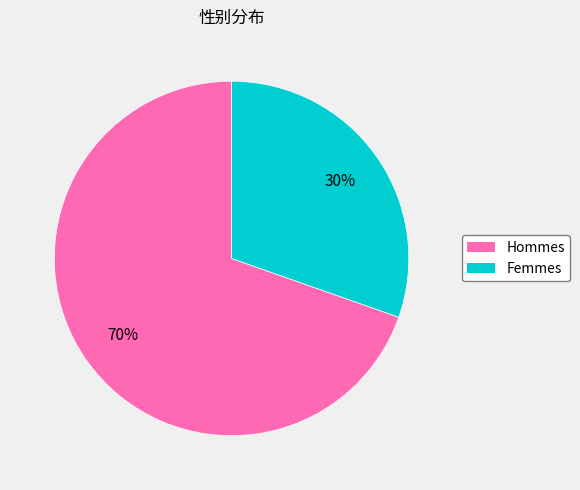

To the nearest percent, what is the average slice percentage?

50%